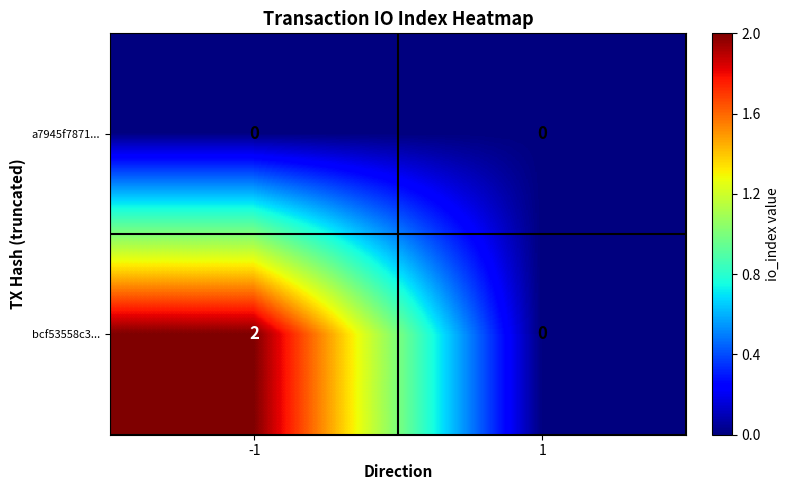

List the series in order of their peak value, lowest first.

a7945f7871..., bcf53558c3...